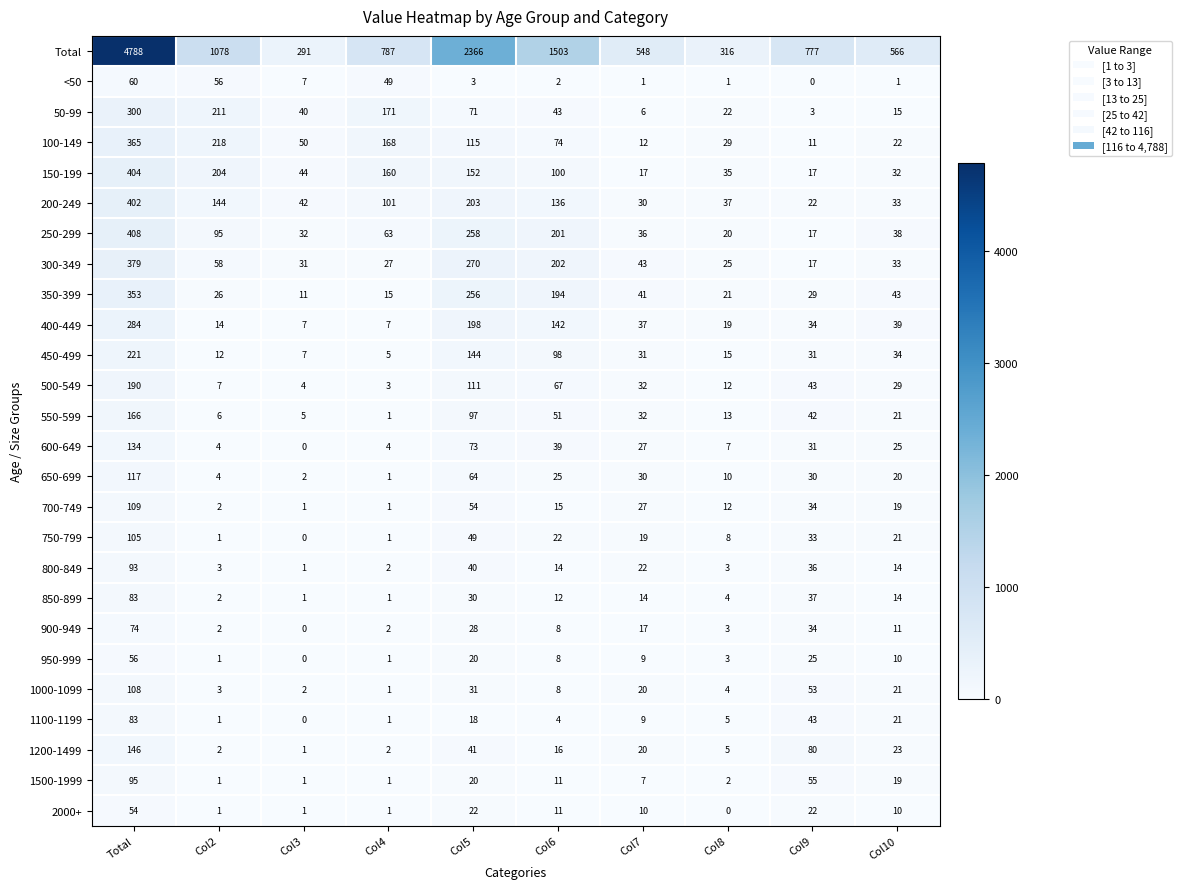

The value of 1200-1499 at Col2 is 1. True or false?

False